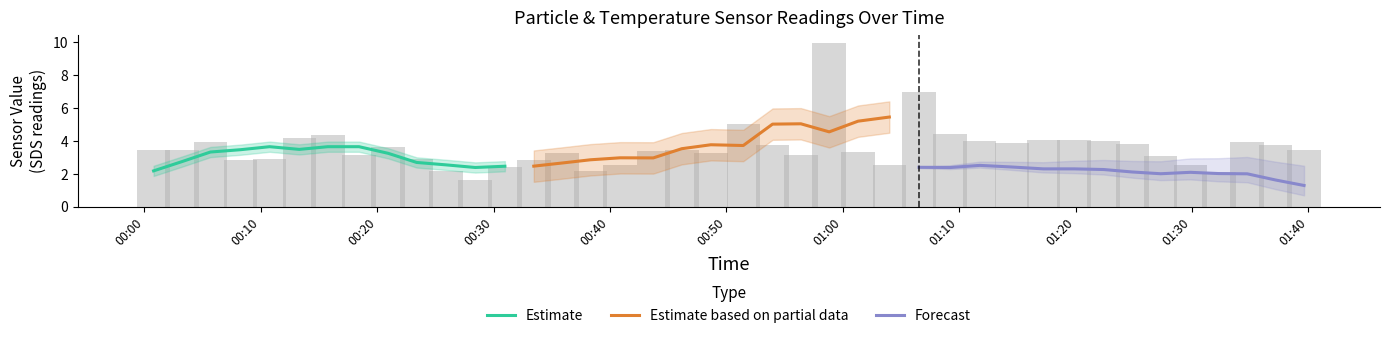

The SDS_P2 series shows 0.7 at 2. True or false?

False